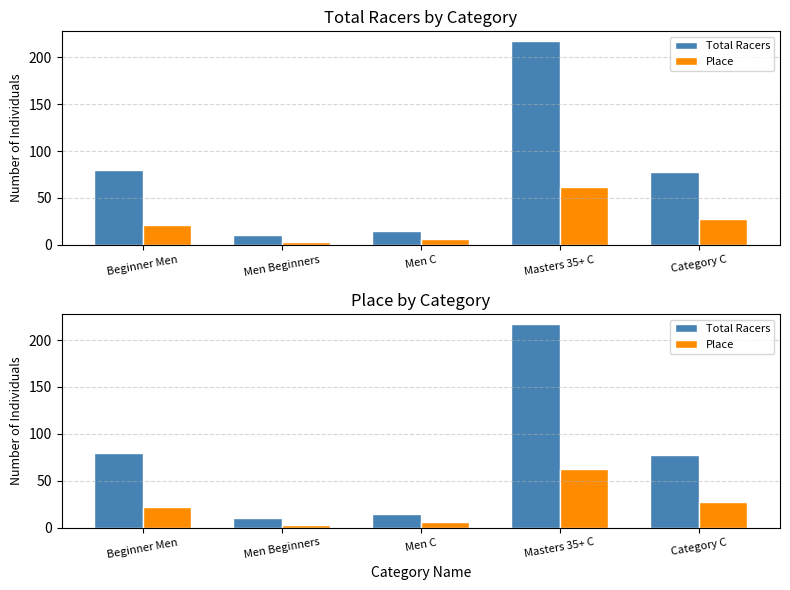

Which series has the widest spread of values?

Total Racers